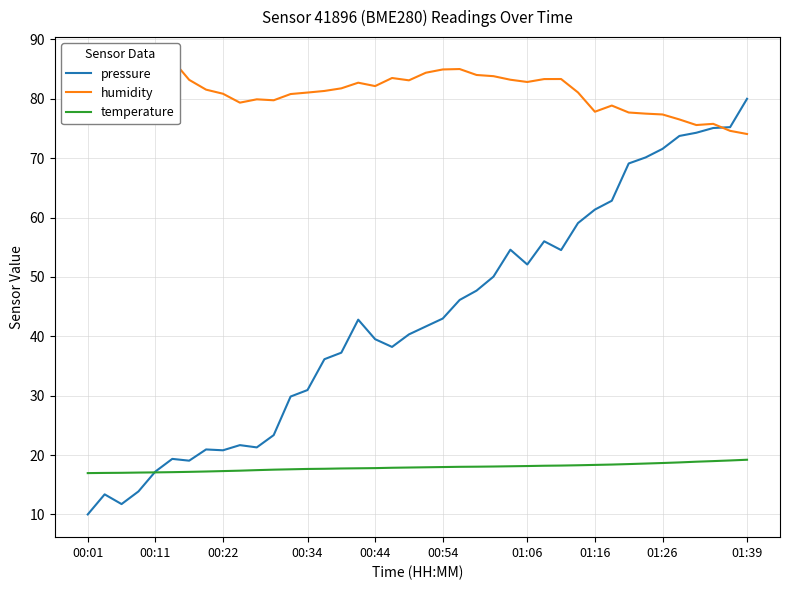

At how many categories does at least one series exceed 41?

40